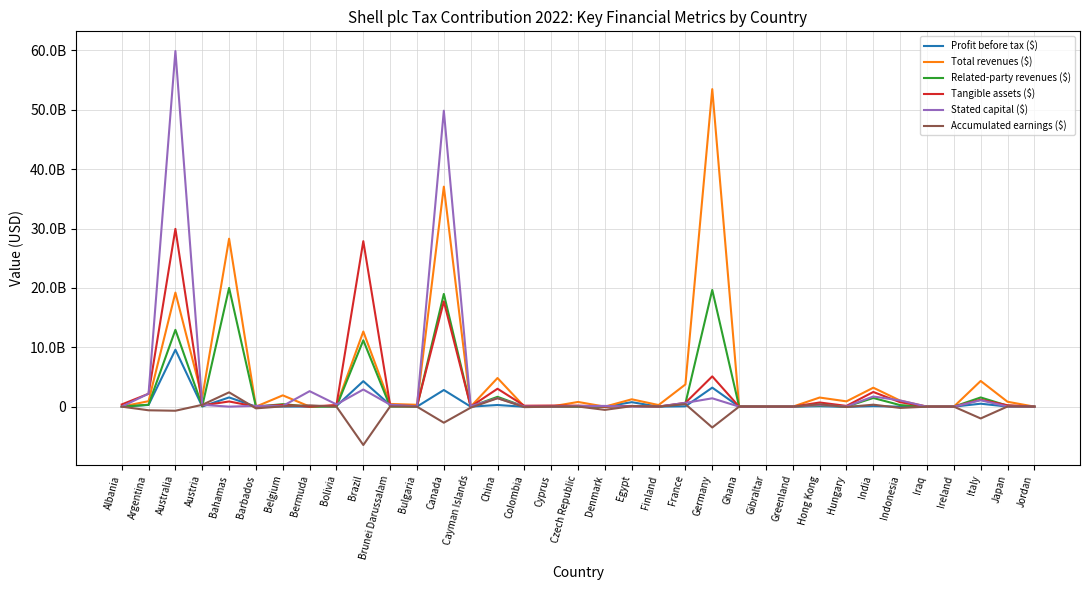

How many times do Related-party revenues ($) and Profit before tax ($) cross each other?

10